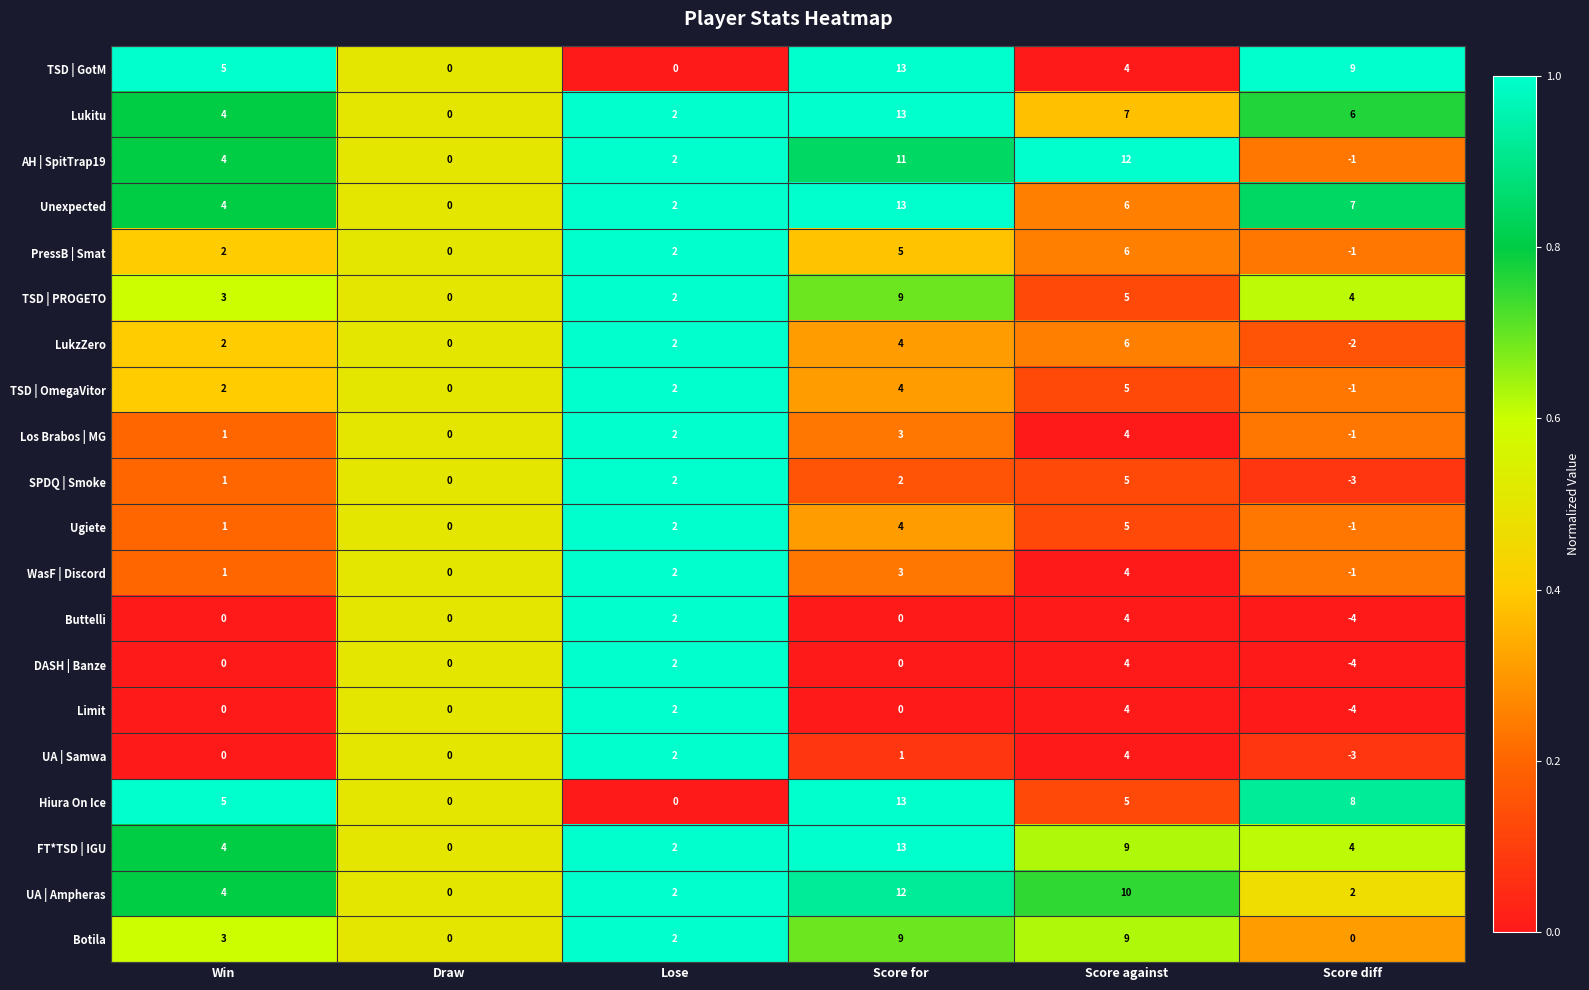

At which label is Botila closest to 4?

Win